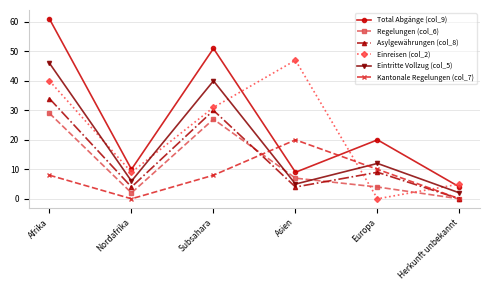

Rank the categories by Einreisen (col_2) value from highest to lowest.

Asien, Afrika, Subsahara, Nordafrika, Herkunft unbekannt, Europa